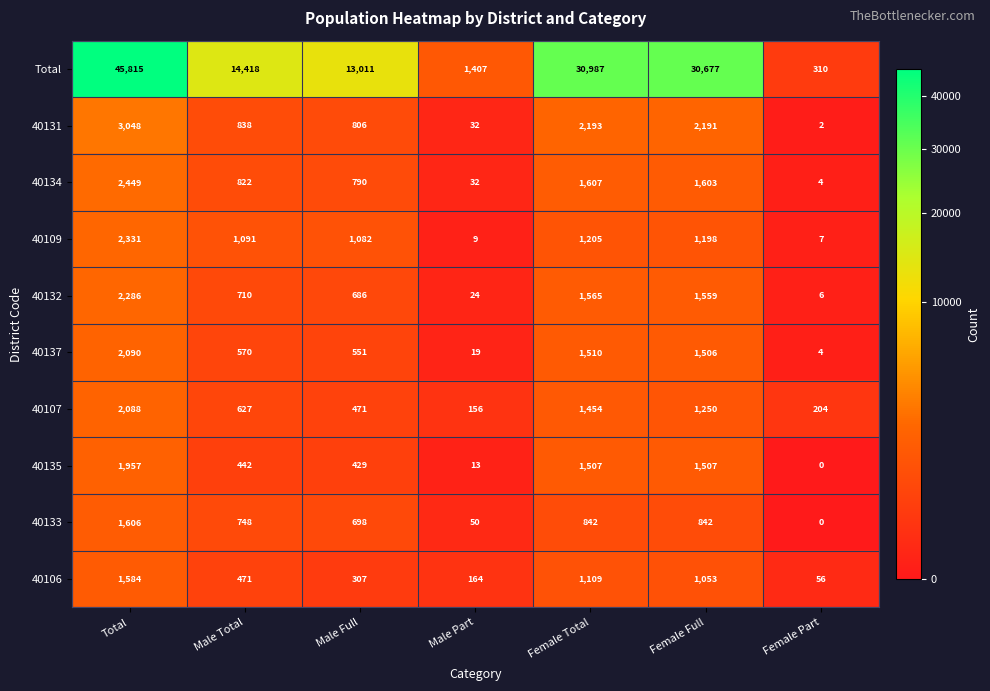

What is the sum of all 40134 values?

7307